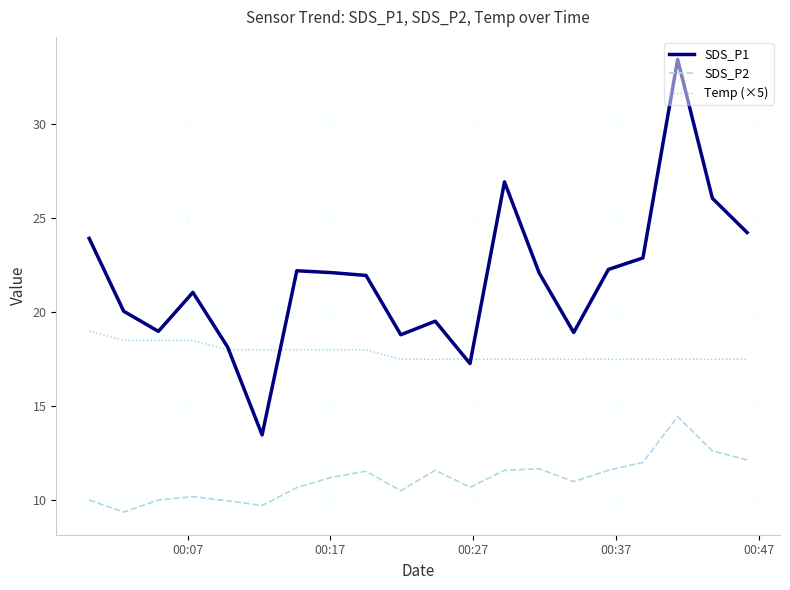

How many lines are shown in the chart?

3